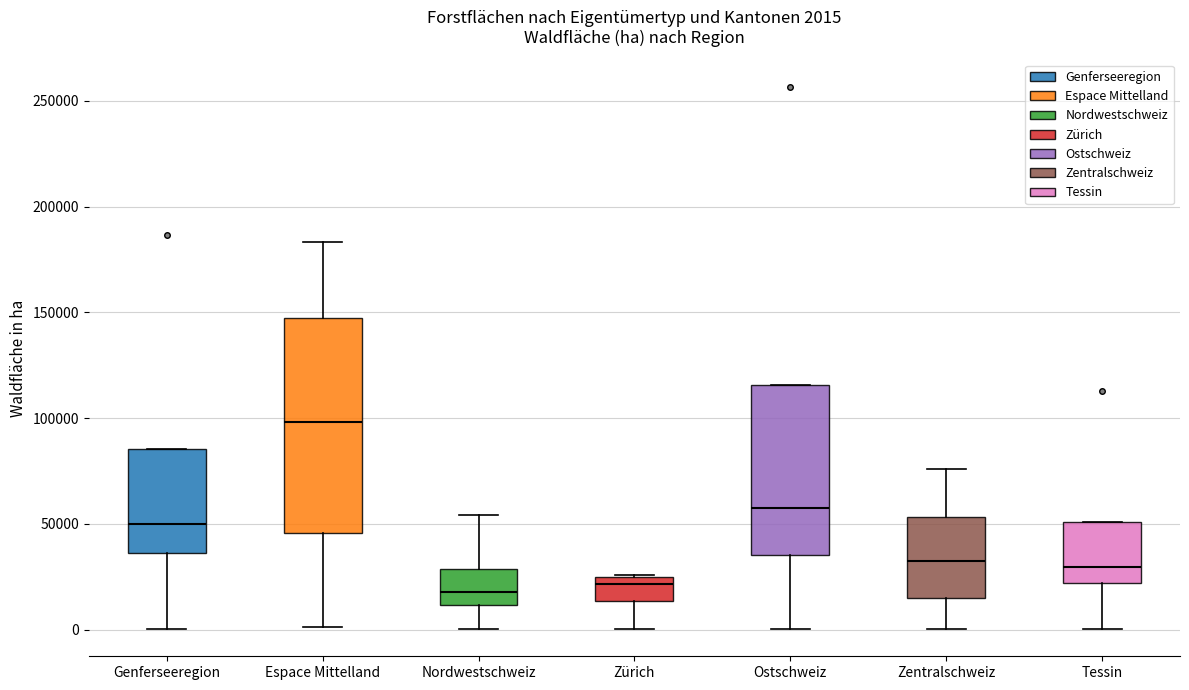

Comparing the boxes themselves (not the whiskers), which one is the tallest?

Espace Mittelland